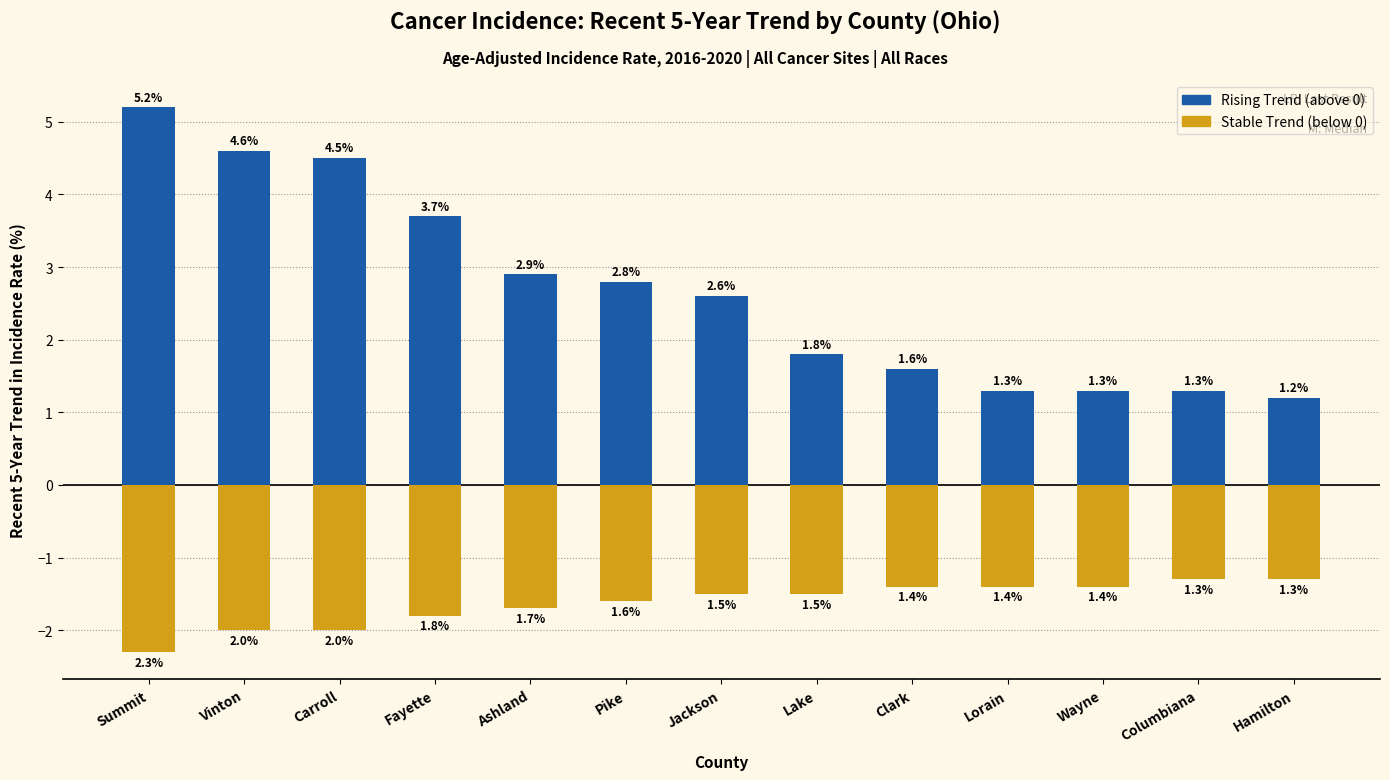

What is the lowest value of the rising series?

1.2